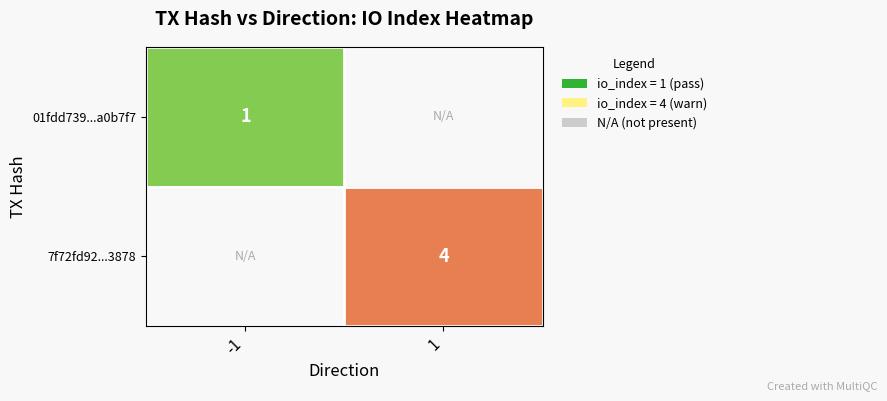

What is the greatest value displayed?

4